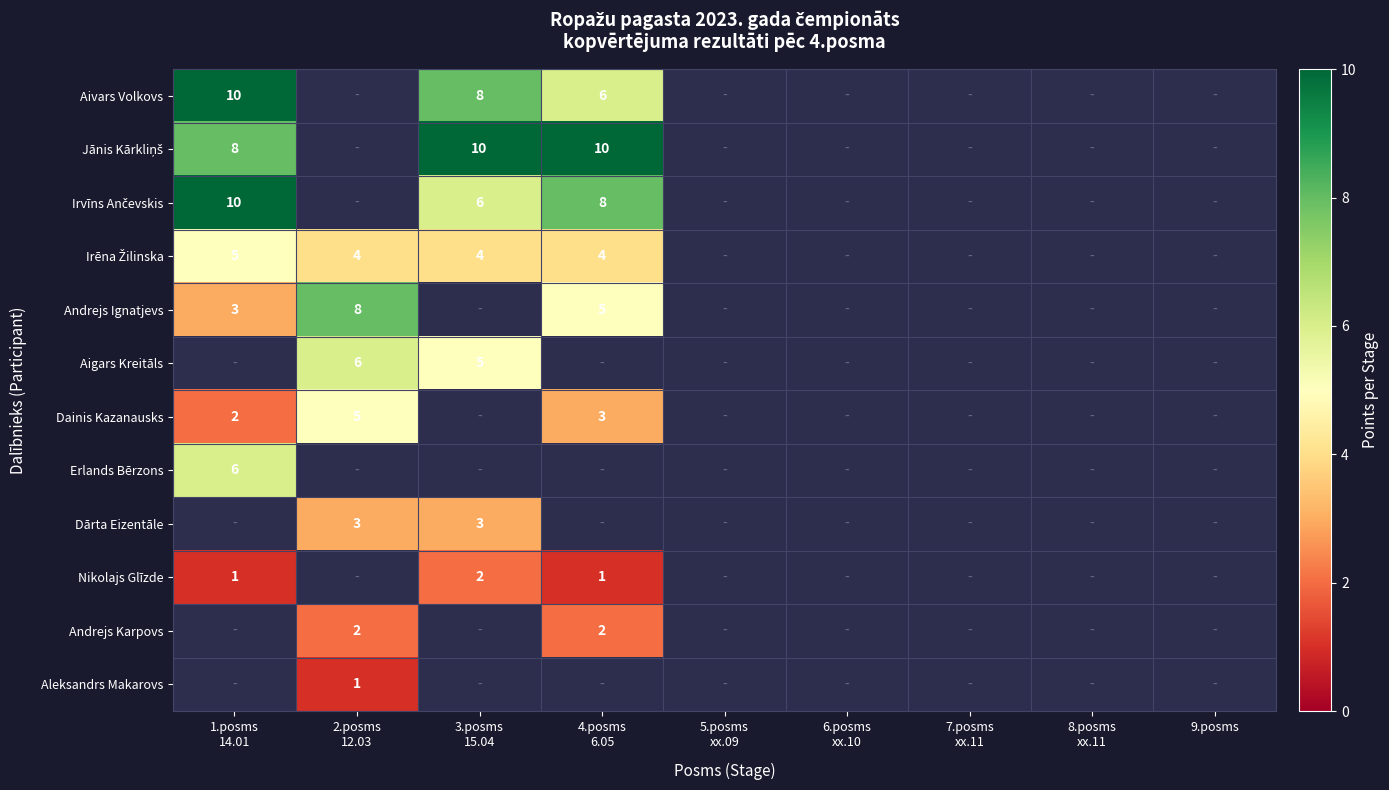

Between 7.posms
xx.11 and 5.posms
xx.09, which is larger?

5.posms
xx.09